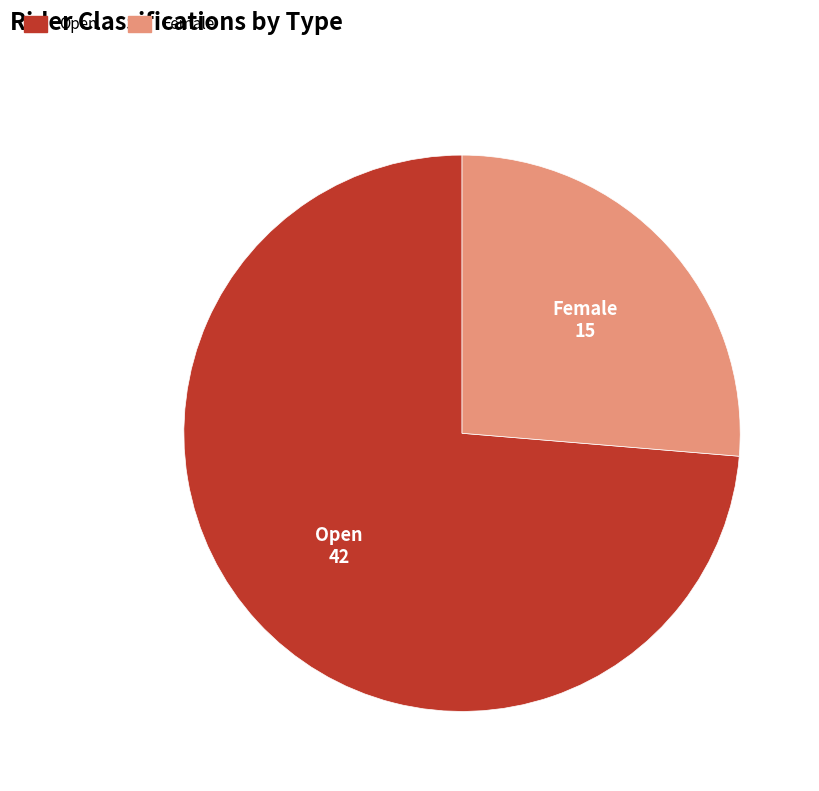

Rank the categories by value from highest to lowest.

Open, Female